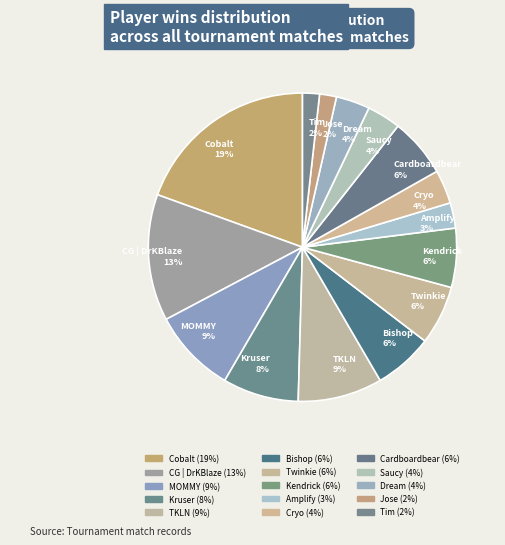

Do Saucy 4% and Amplify 3% together represent more than half of the pie?

No